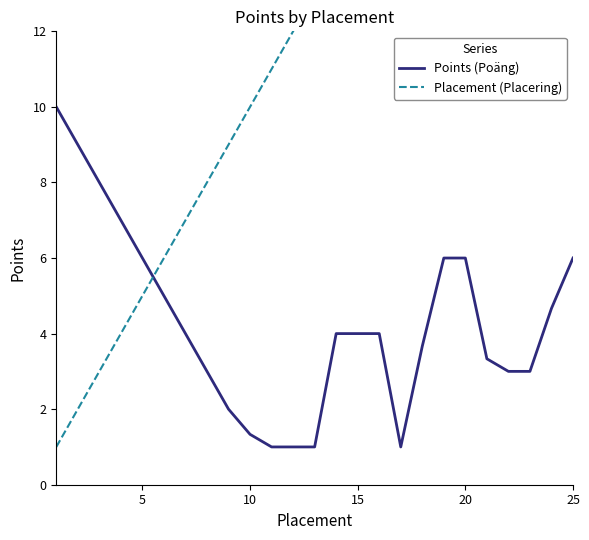

The Points (Poäng) series shows 1.7 at 15. True or false?

False